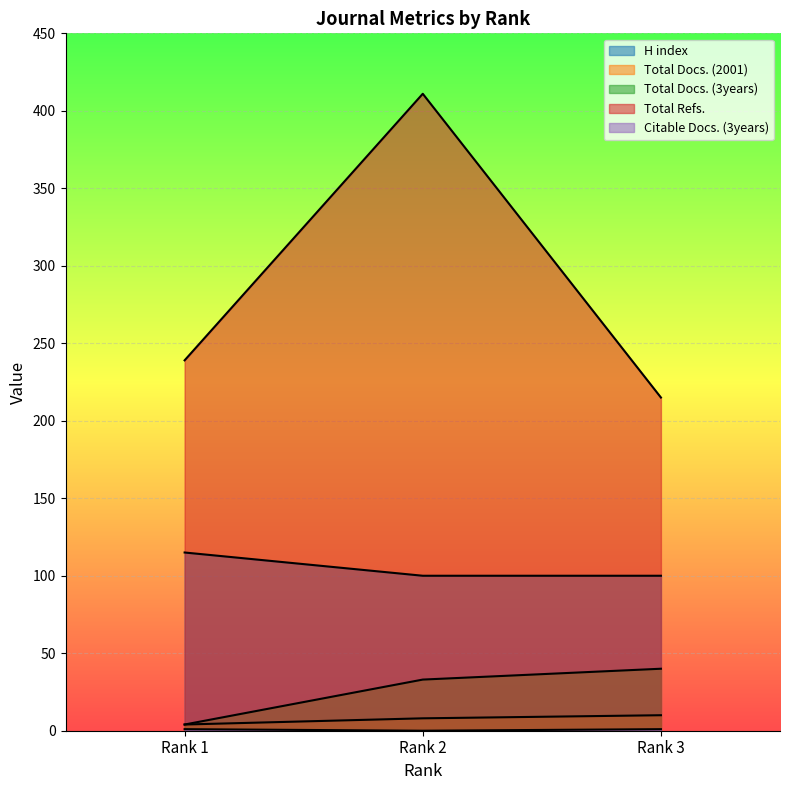

What is the difference between the second highest and minimum values in the Citable Docs. (3years) series?

1